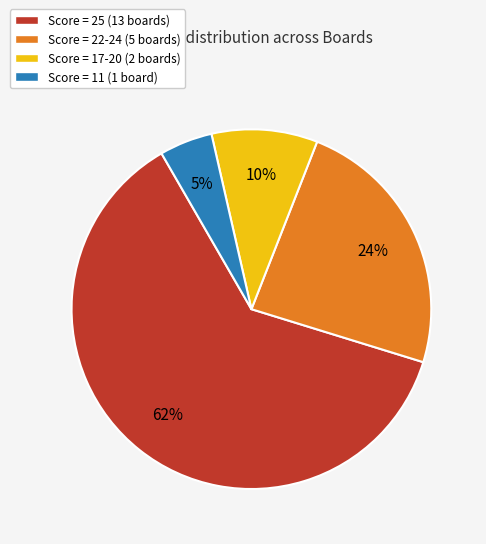

What percentage is the Score = 11 (1 board) slice, to the nearest percent?

5%